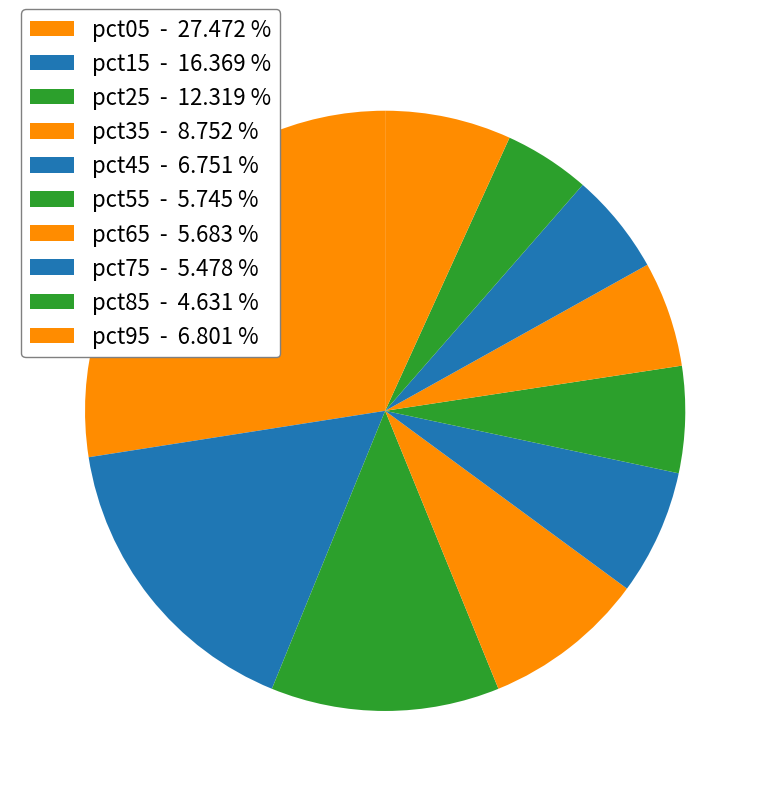

How many segments does this pie chart have?

10